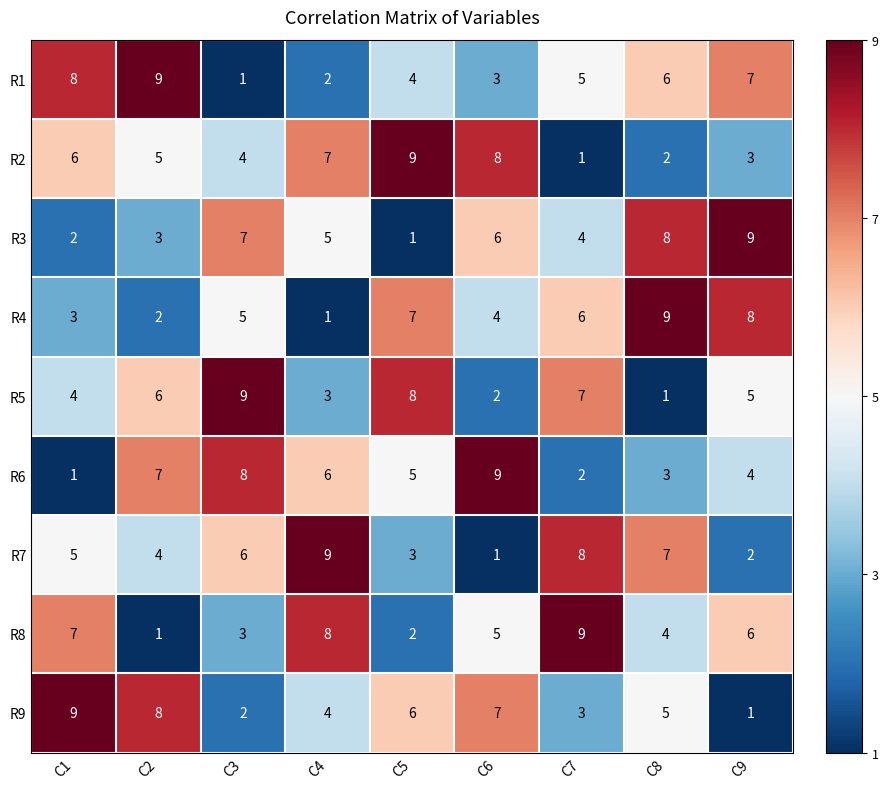

At which label does R2 reach its minimum?

C7